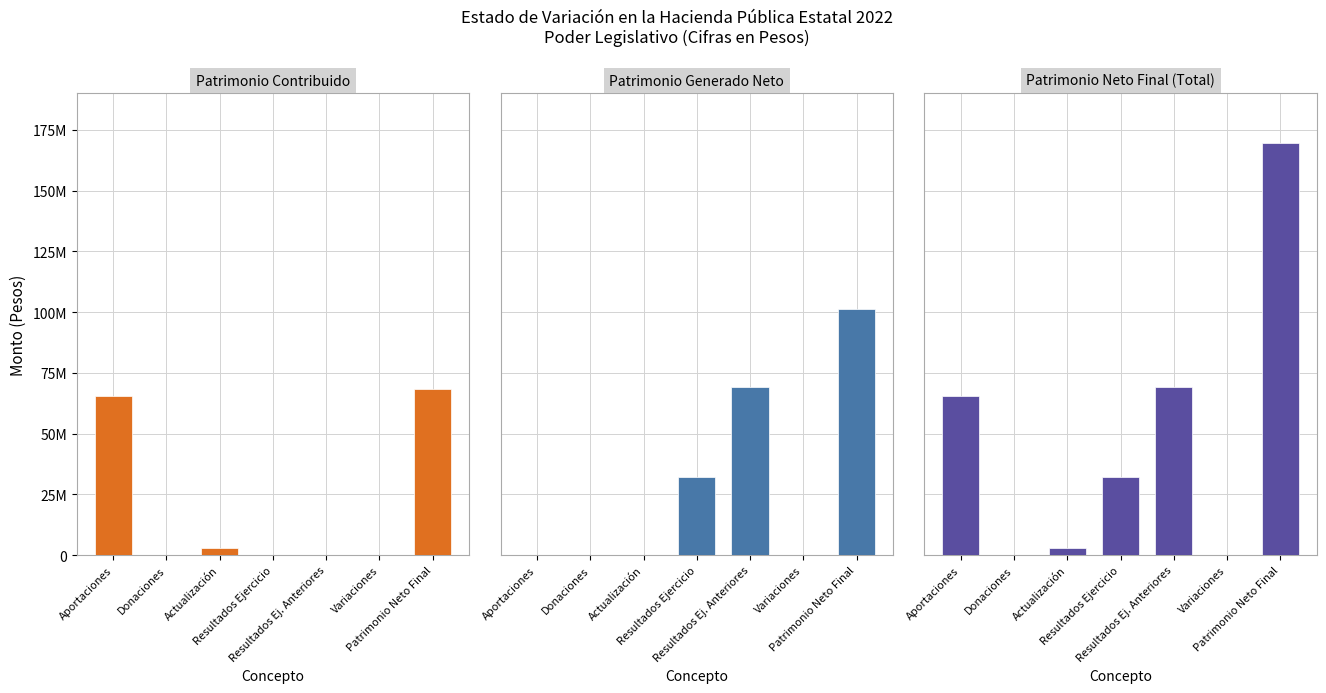

What is the label of the 4th bar from the right?

Resultados Ejercicio